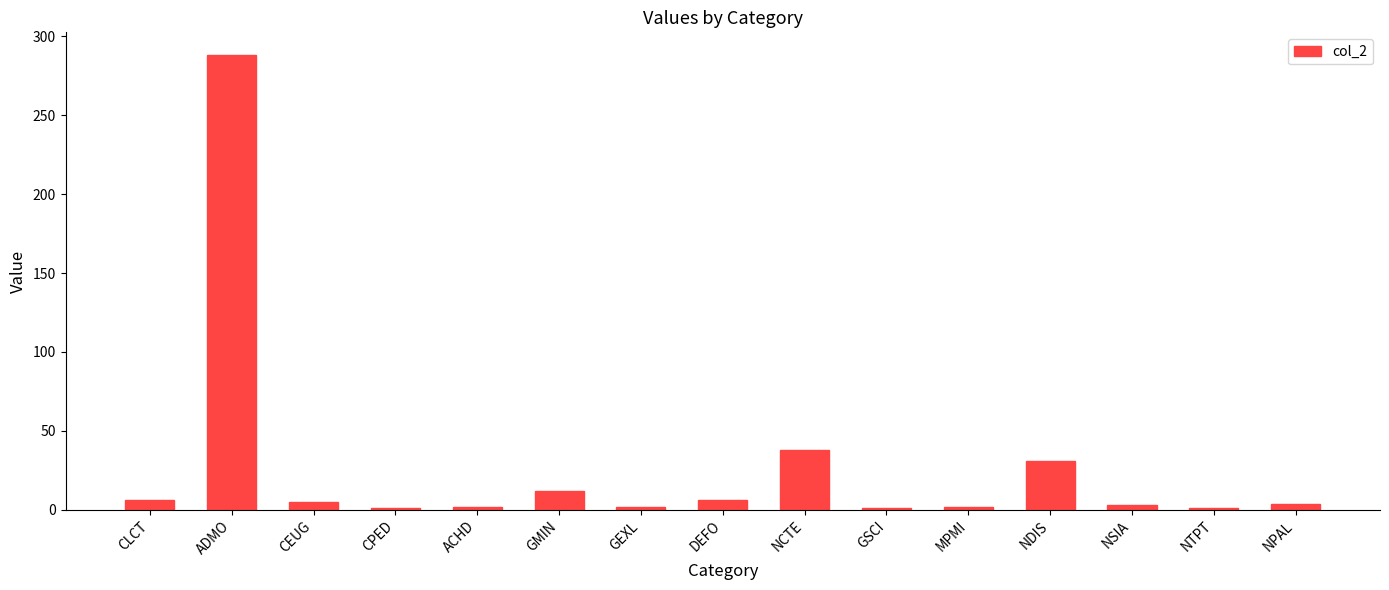

Which has a higher value, NTPT or ADMO?

ADMO